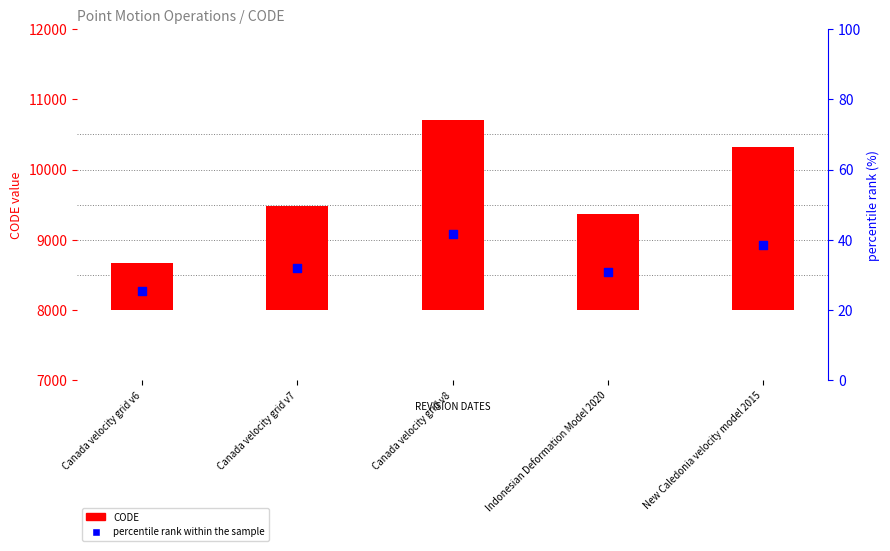

What are all the series names shown in the legend?

CODE, percentile rank within the sample